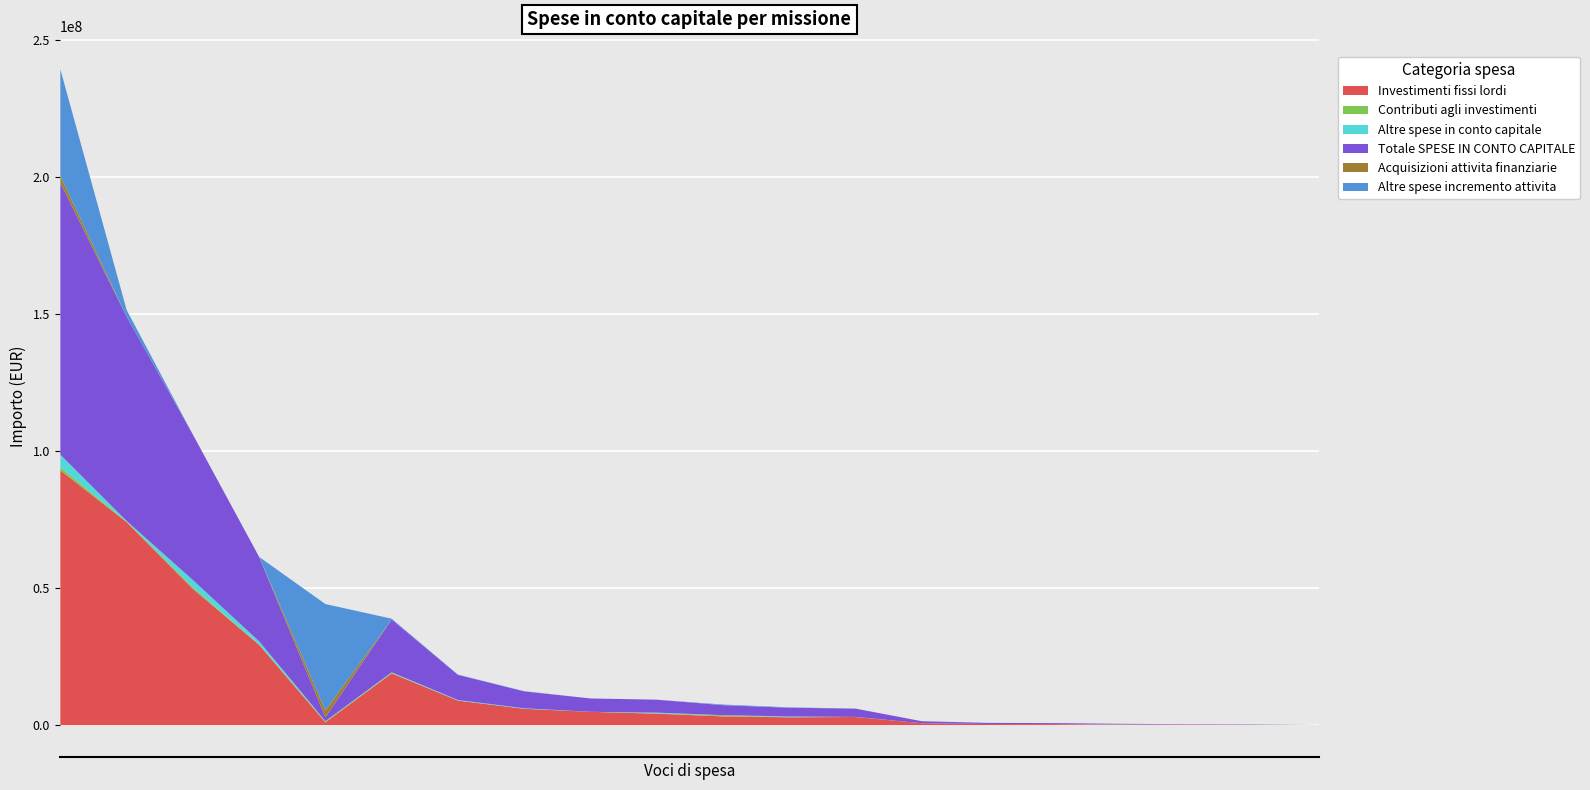

At how many categories does at least one series exceed 42372594?

3